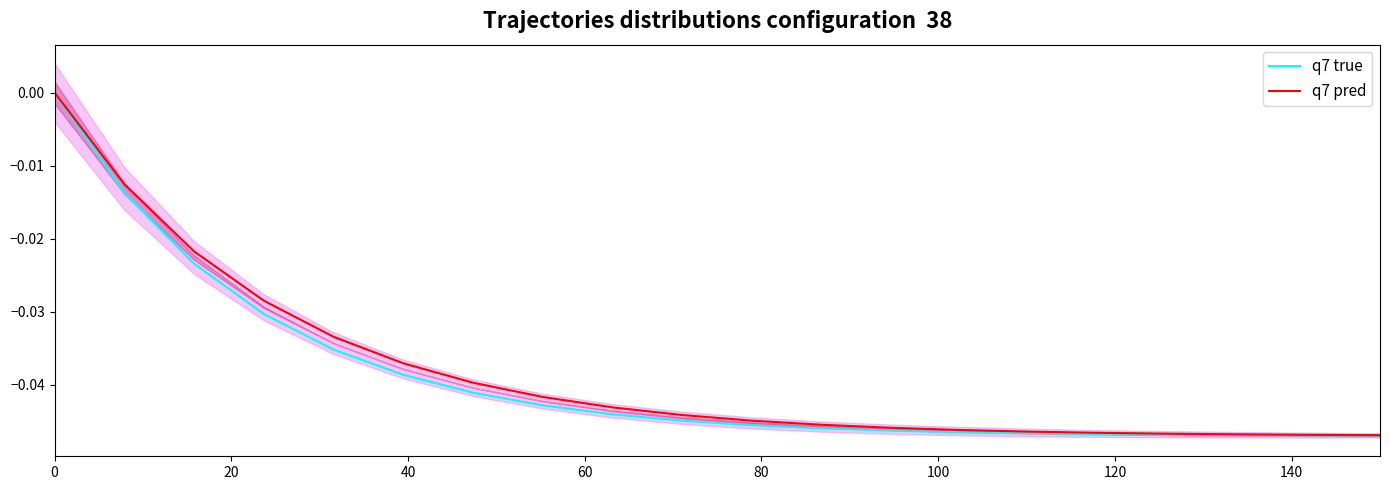

How many data points does each series have?

20